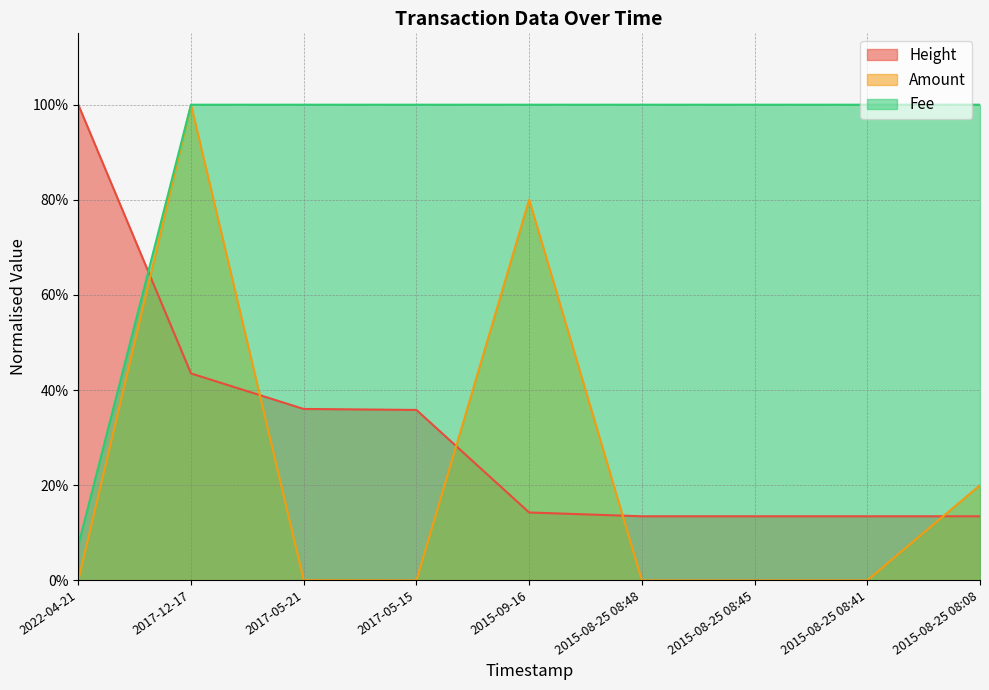

What are all the series names shown in the legend?

Height, Amount, Fee